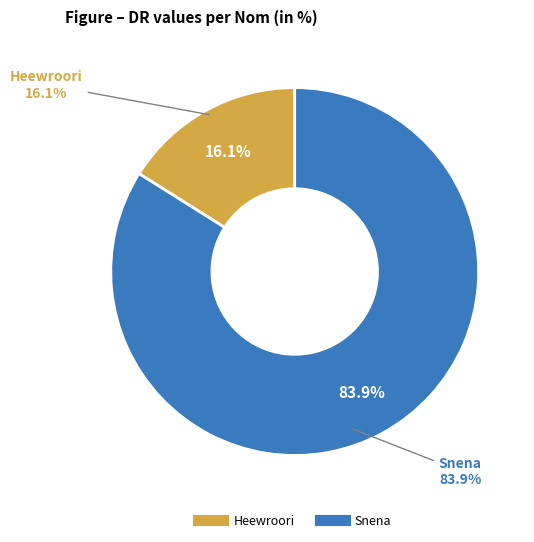

Count the number of slices in the pie.

2